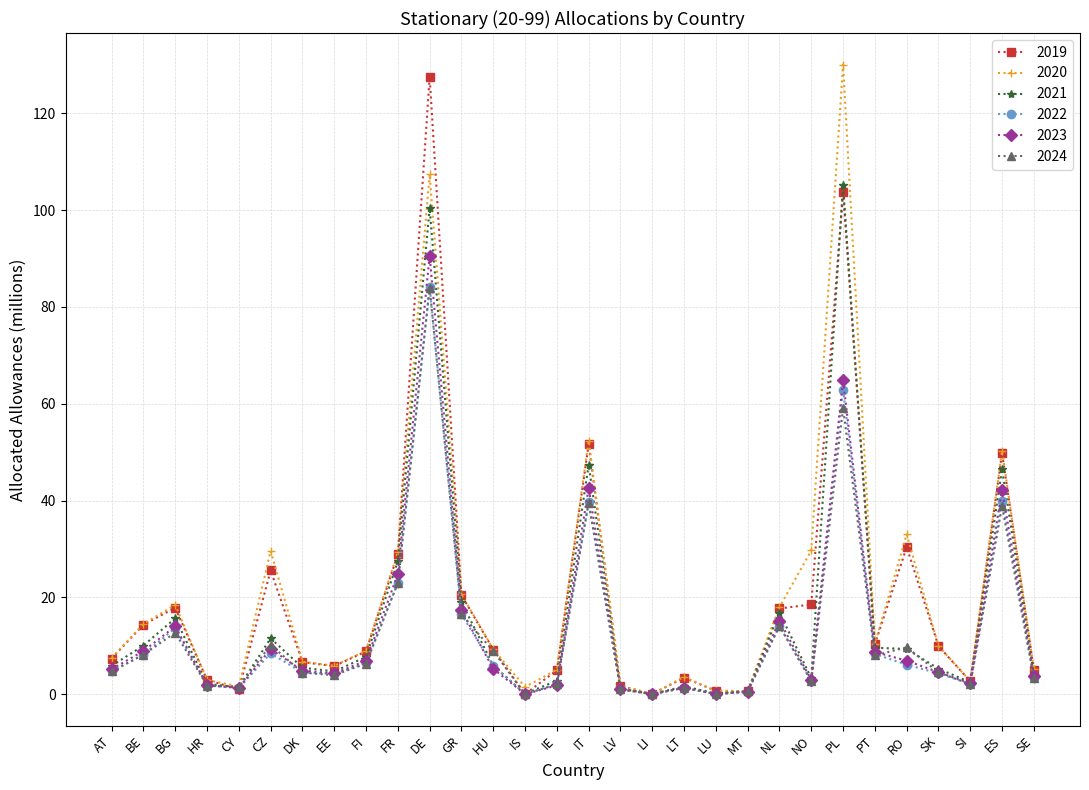

The 2021 series shows 46.5 at ES. True or false?

True